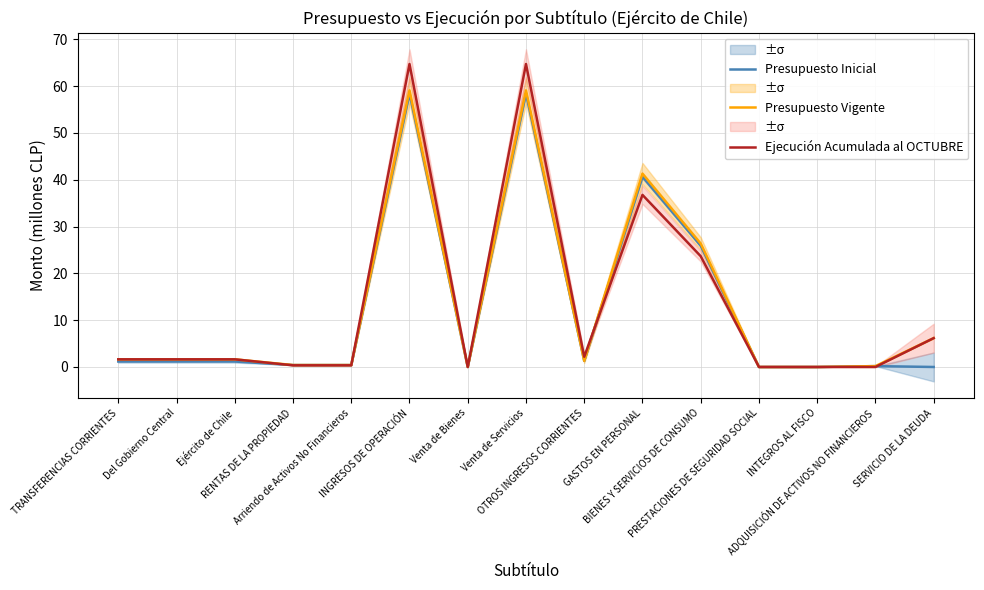

What is the value of the Presupuesto Inicial point at the 9th from the left?

1.3